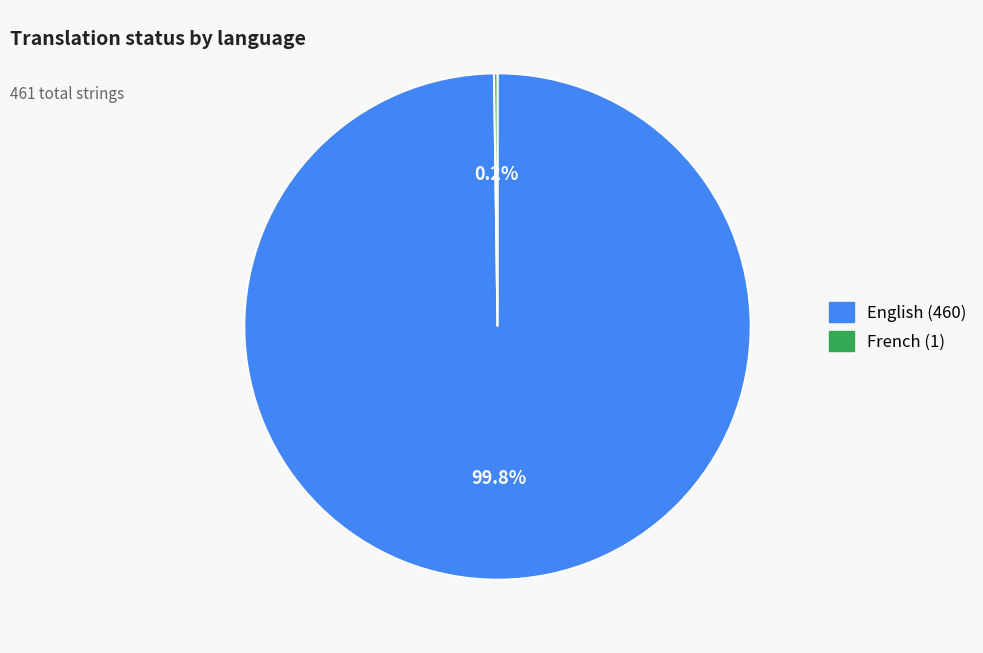

Which slice is the largest?

English